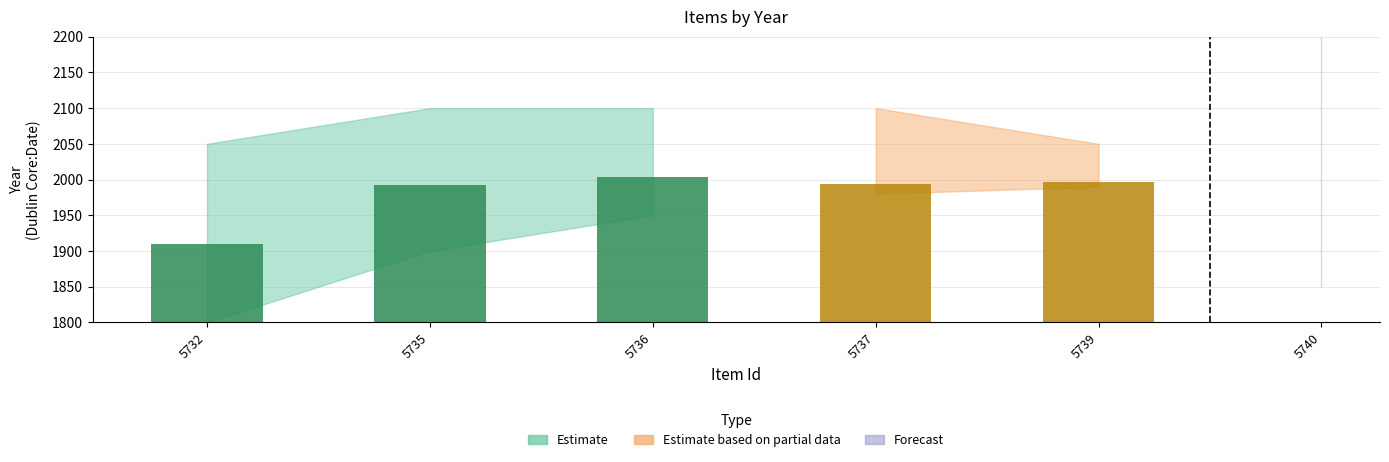

What is the minimum value for Estimate?

1910